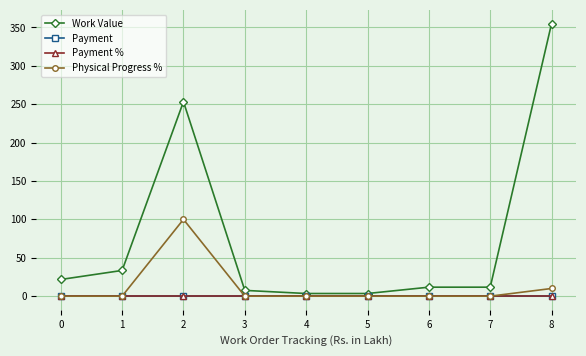

True or false: Physical Progress % and Payment intersect in this chart.

False